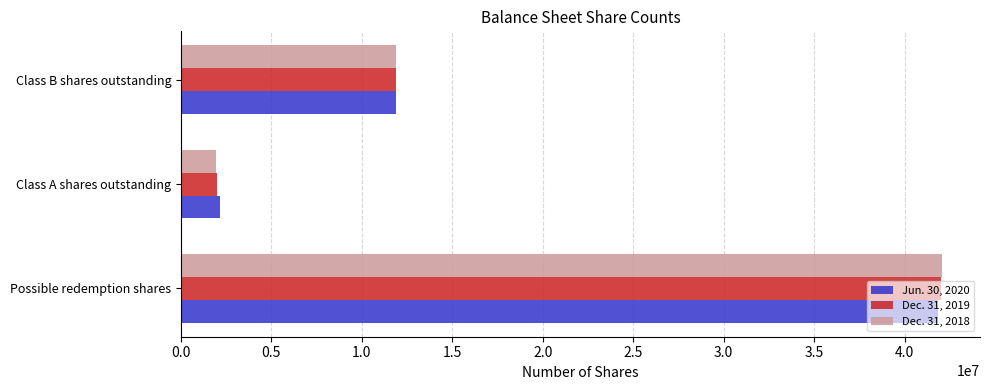

Which series changed the most between Possible redemption shares and Class B shares outstanding?

Dec. 31, 2018